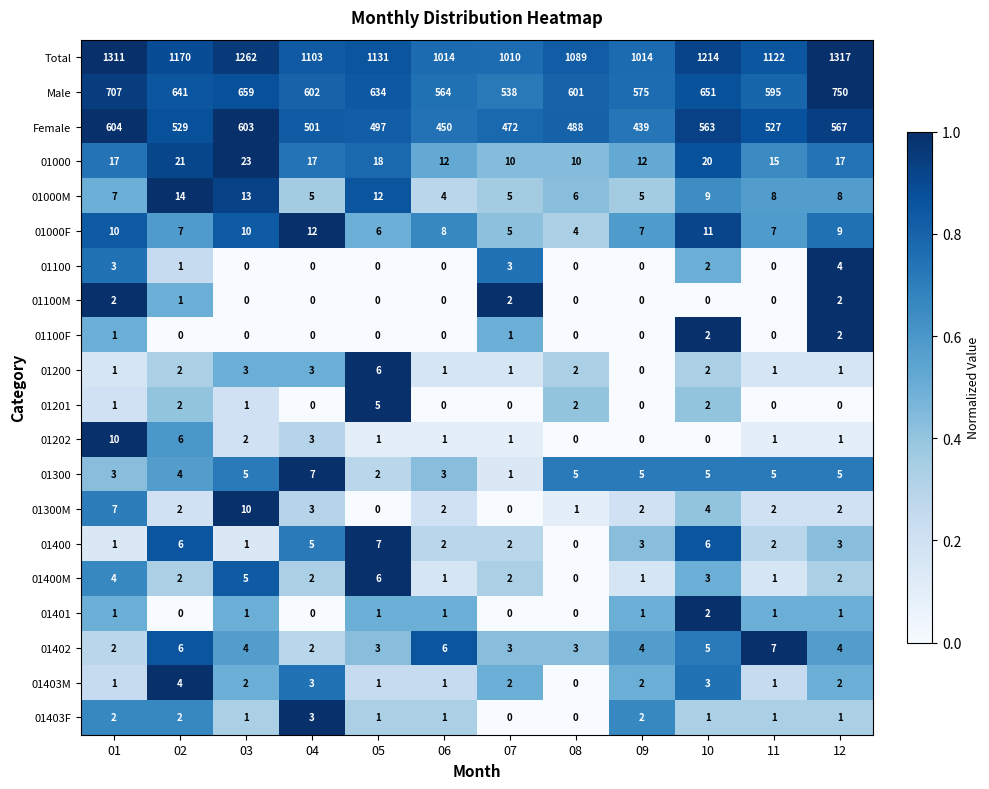

Which category has the highest value in the 01100 series?

12